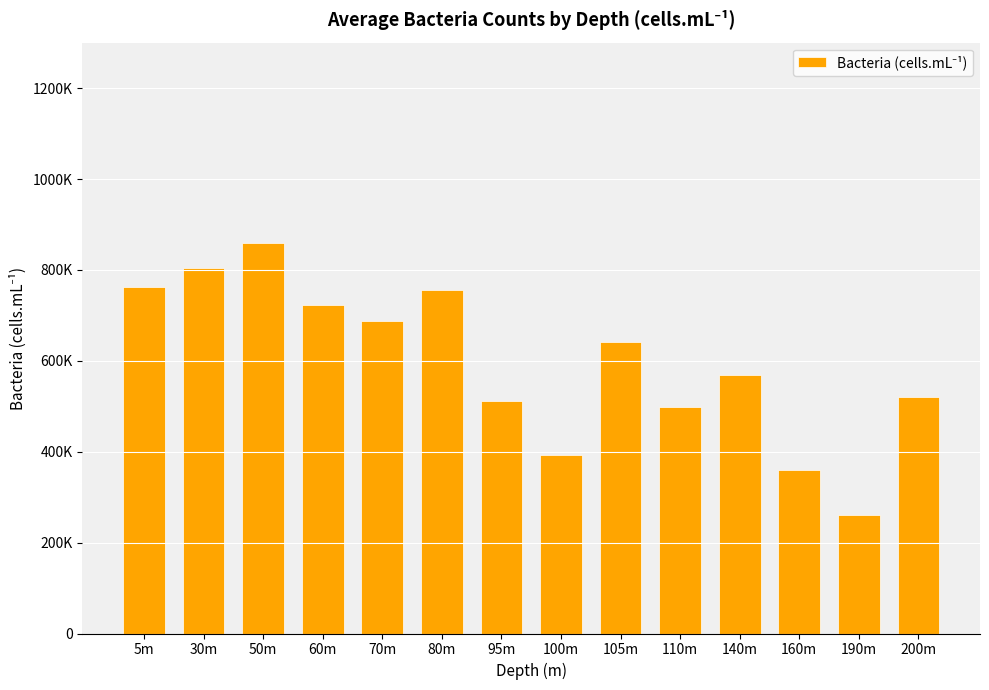

Count the number of values greater than 640977.

6